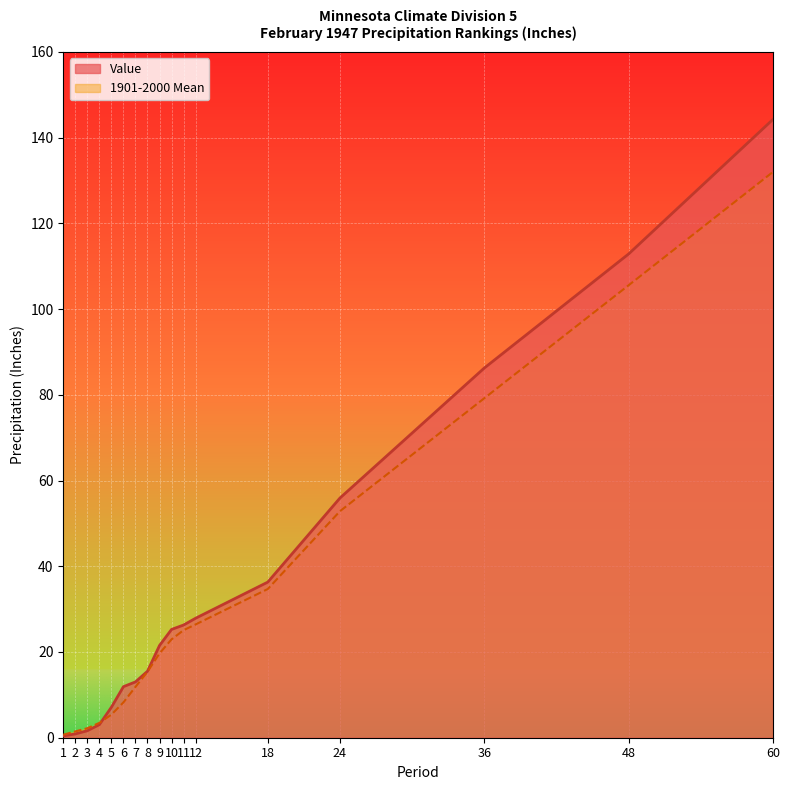

What is the sum of all 1901-2000 Mean values?

547.1